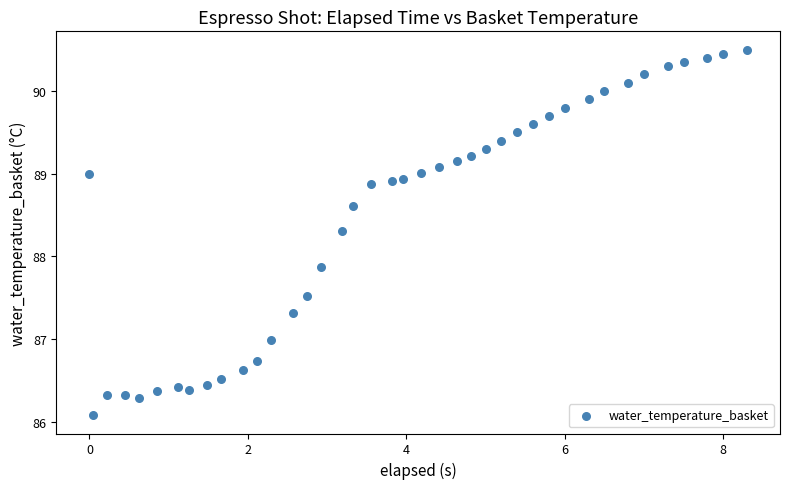

What Y value in the scatter plot is closest to 88?

87.9